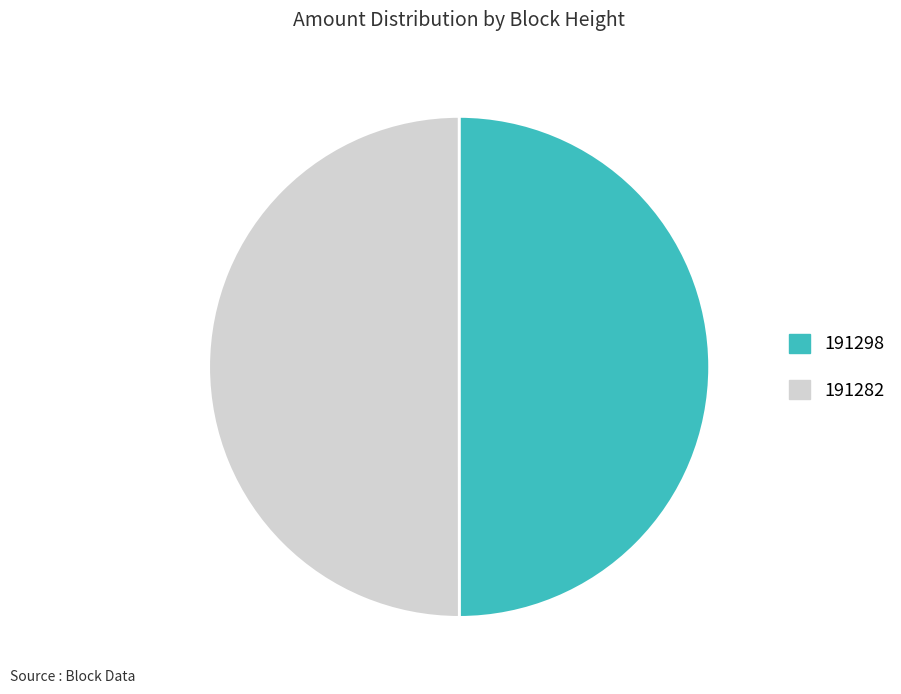

Approximately how many times larger is the value at 191298 compared to 191282?

1.0